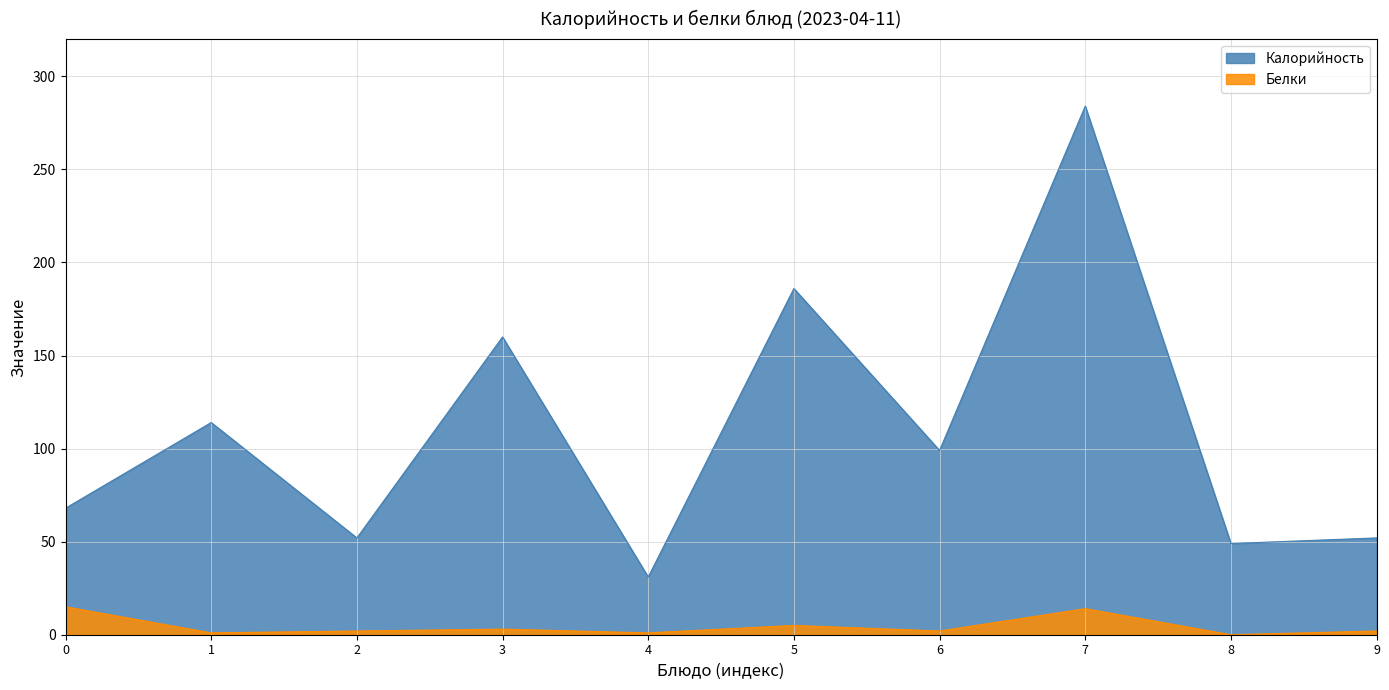

Reading left to right, list all the values displayed in this chart.

Калорийность: 68	114	52	160	31	186	99	284	49	52
Белки: 15	1	2	3	1	5	2	14	0	2